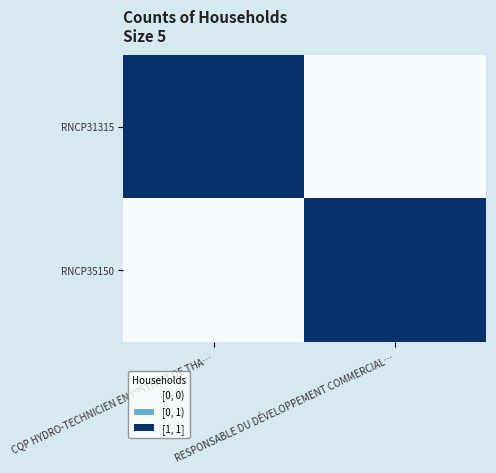

Reading right to left, list all the values displayed in this chart.

RNCP31315: RESPONSABLE DU DÉVELOPPEMENT COMMERCIAL…=0	CQP HYDRO-TECHNICIEN EN INSTITUT DE THA…=1
RNCP35150: RESPONSABLE DU DÉVELOPPEMENT COMMERCIAL…=1	CQP HYDRO-TECHNICIEN EN INSTITUT DE THA…=0